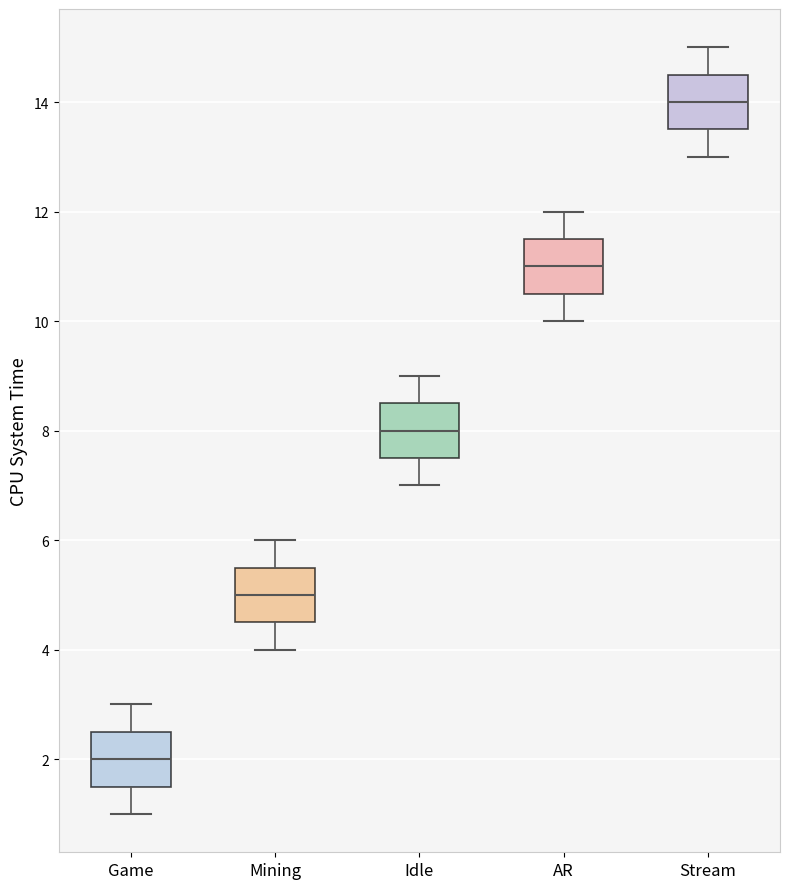

Which box's median line is the lowest?

Game